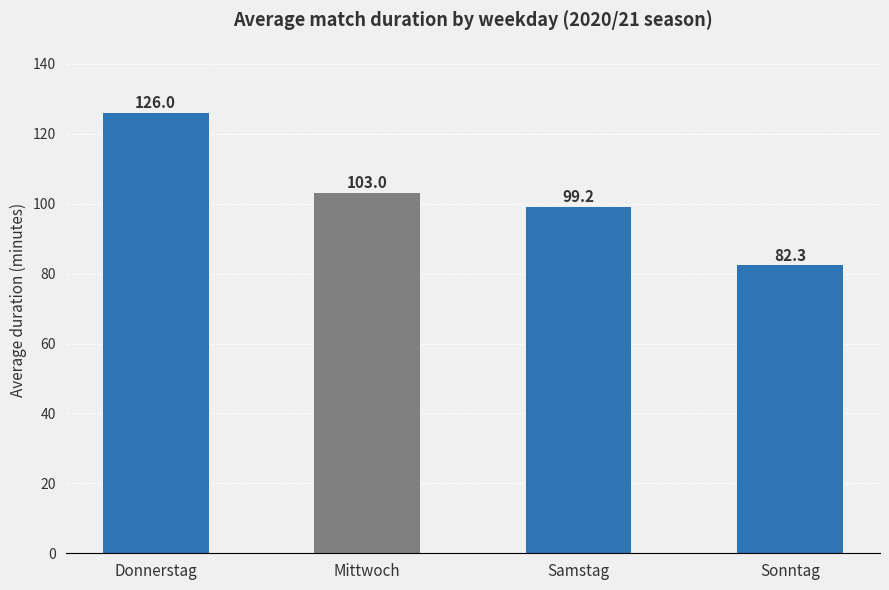

What value does the data have at Mittwoch?

103.0